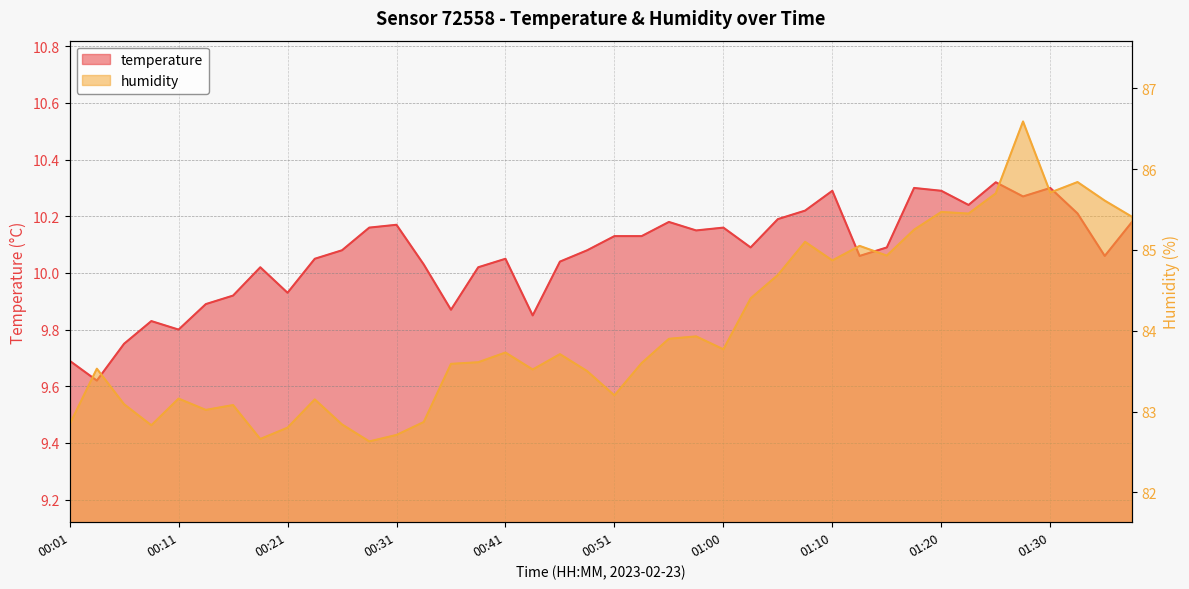

Between 00:31 and 01:30, which is larger?

01:30